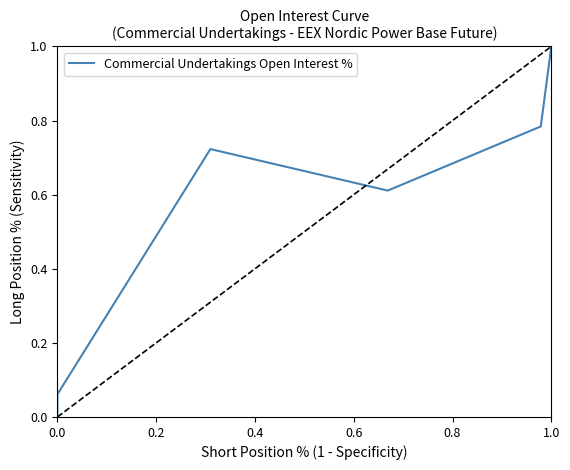

Does the chart have visible grid lines?

No